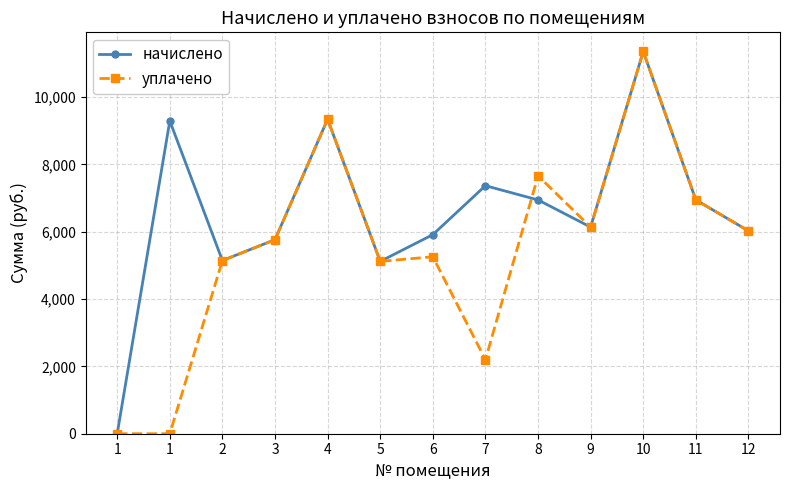

Does the chart have visible grid lines?

Yes